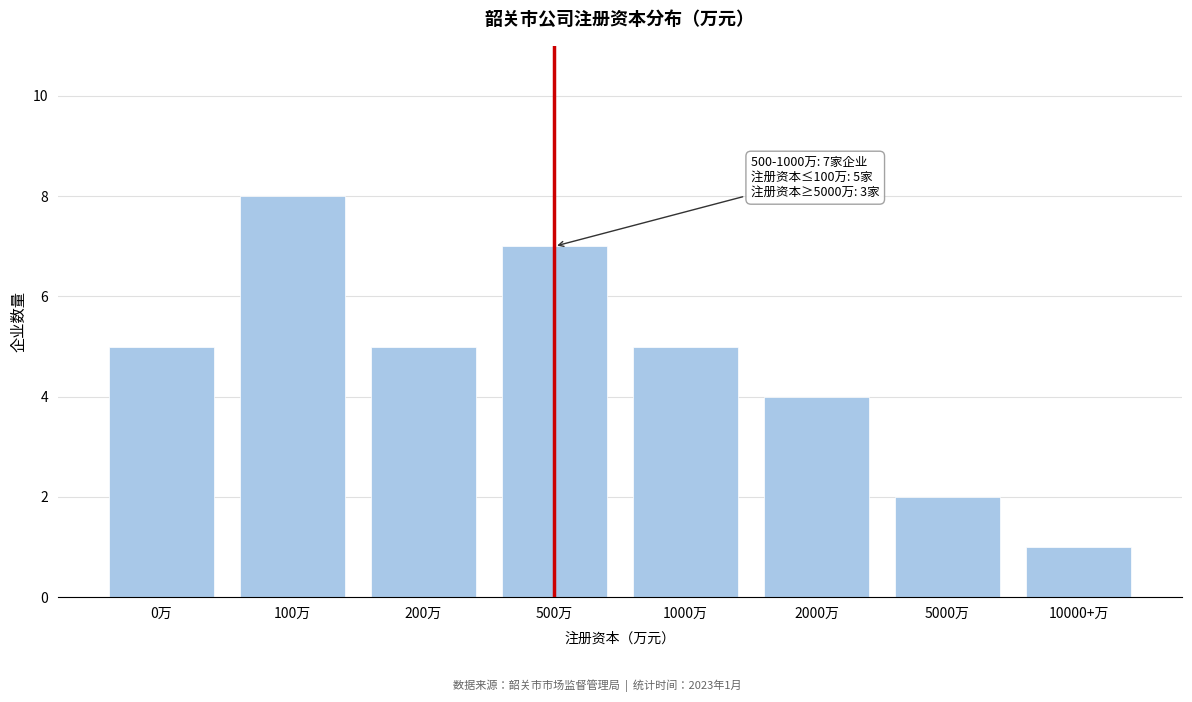

Reading left to right, list all the values displayed in this chart.

5	8	5	7	5	4	2	1